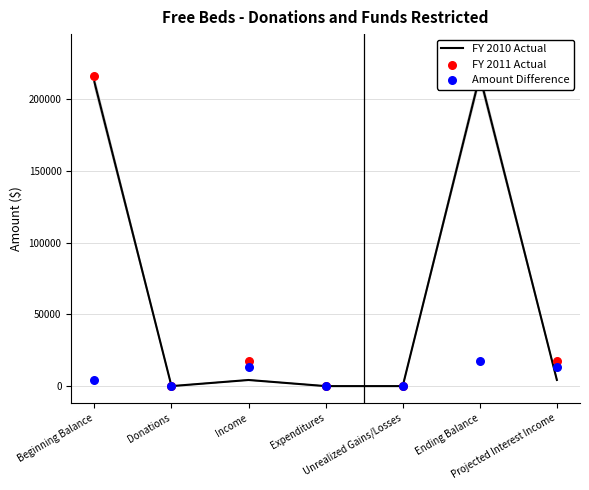

At how many categories does at least one series exceed 69388?

2